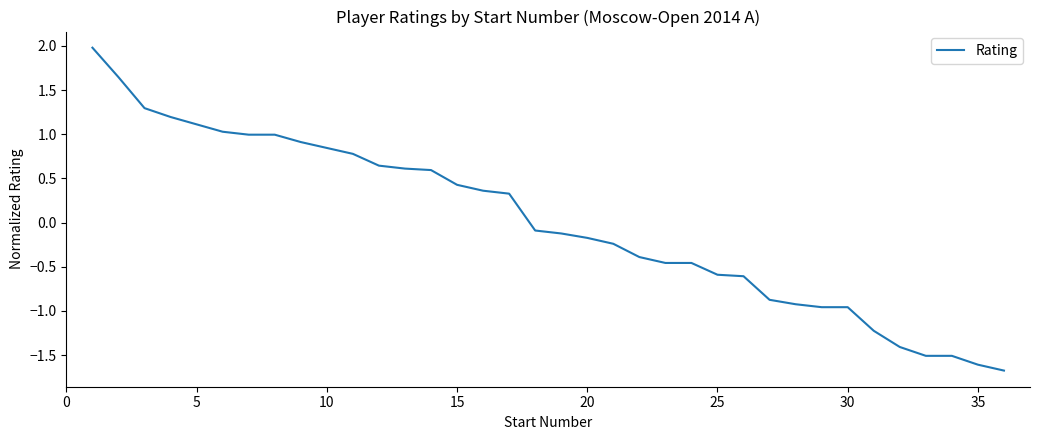

What is the difference between the maximum and minimum values?

3.7